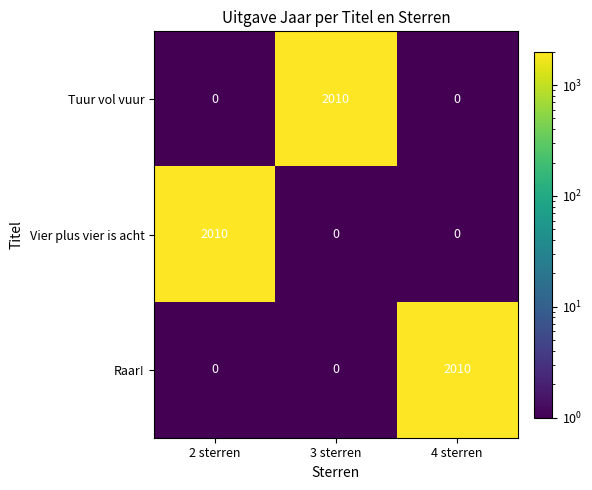

The value of Raar! at 4 sterren is 2010. True or false?

True